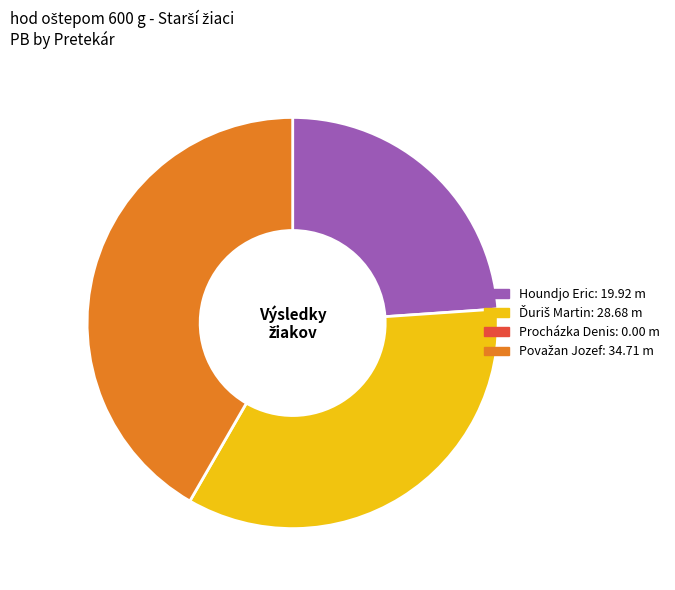

Count the number of slices in the pie.

3